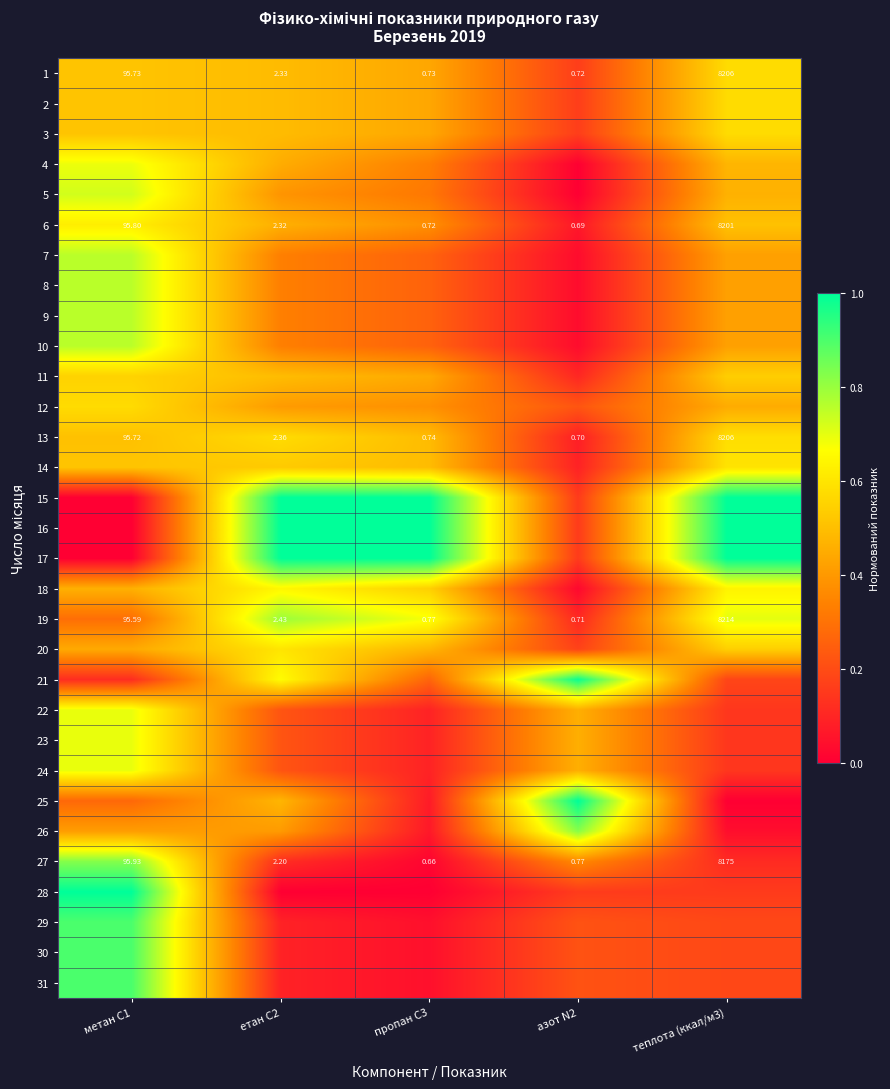

Count the number of data series in this chart.

31